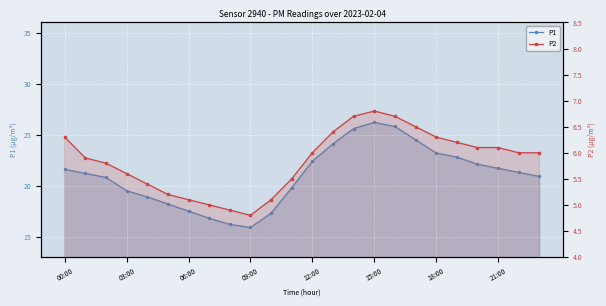

How many data points does each series have?

24